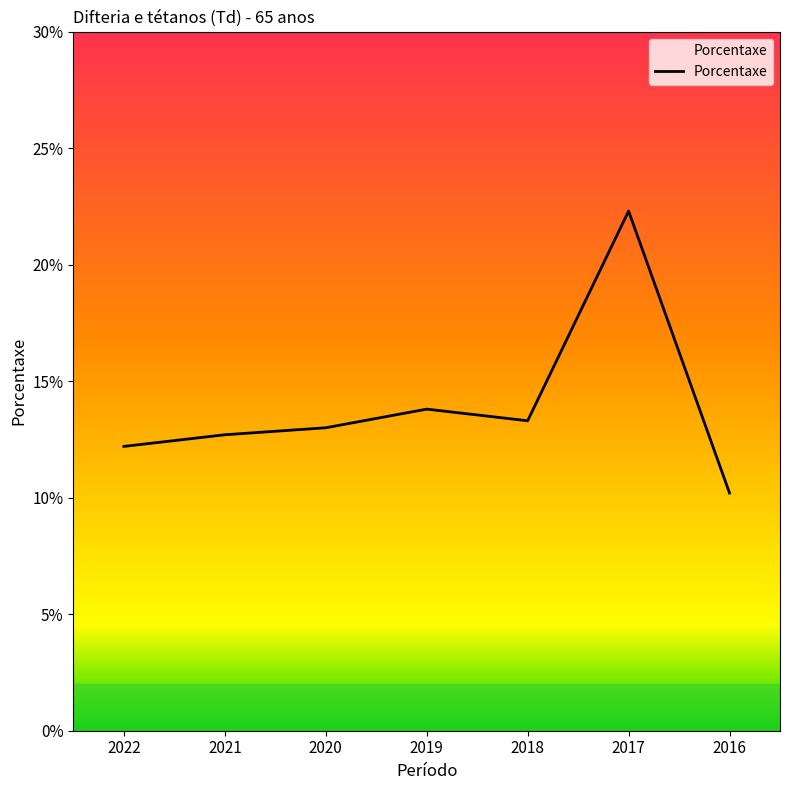

At which label is the value closest to 16?

2019